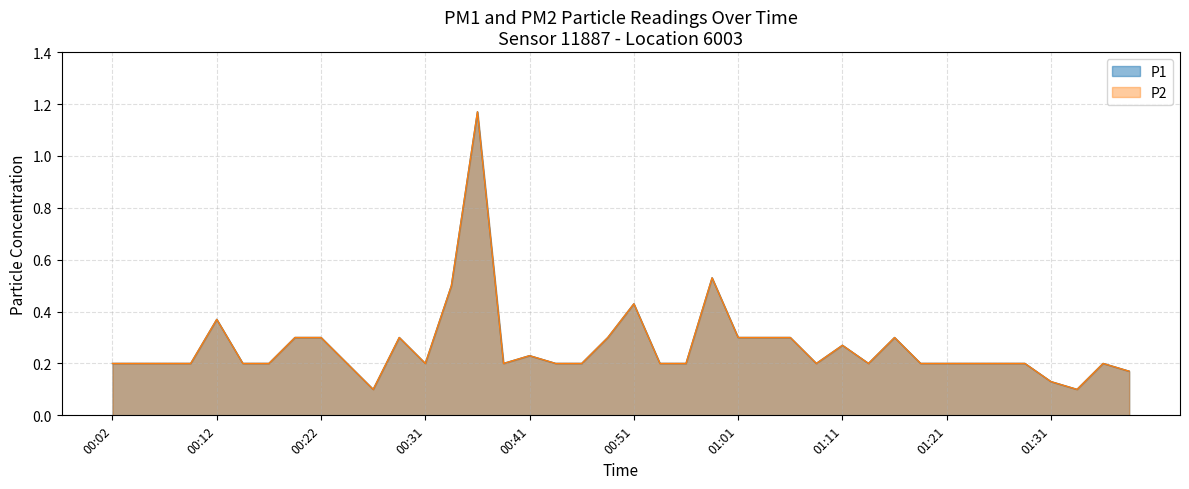

What is the total value across all series at 00:51?

0.9